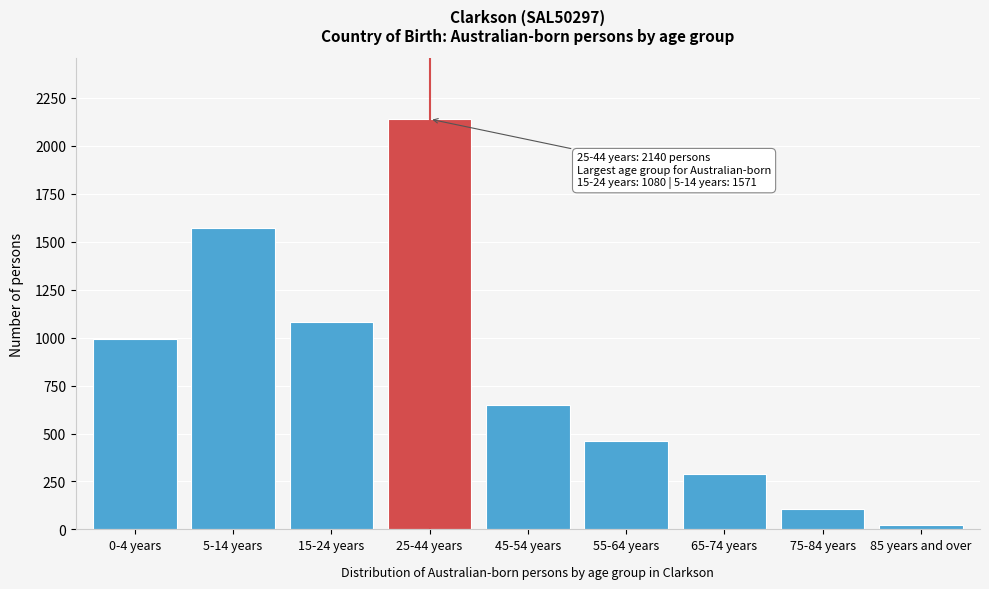

Reading right to left, what are all the values shown in this chart?

23	104	290	459	650	2140	1080	1571	994